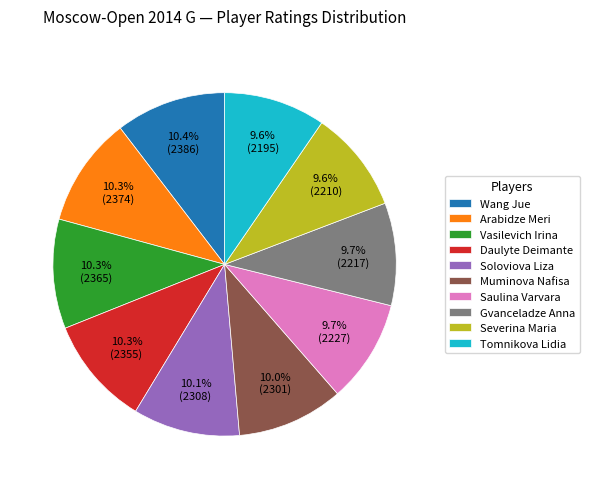

What percentage is NOT represented by Gvanceladze Anna?

90.3%